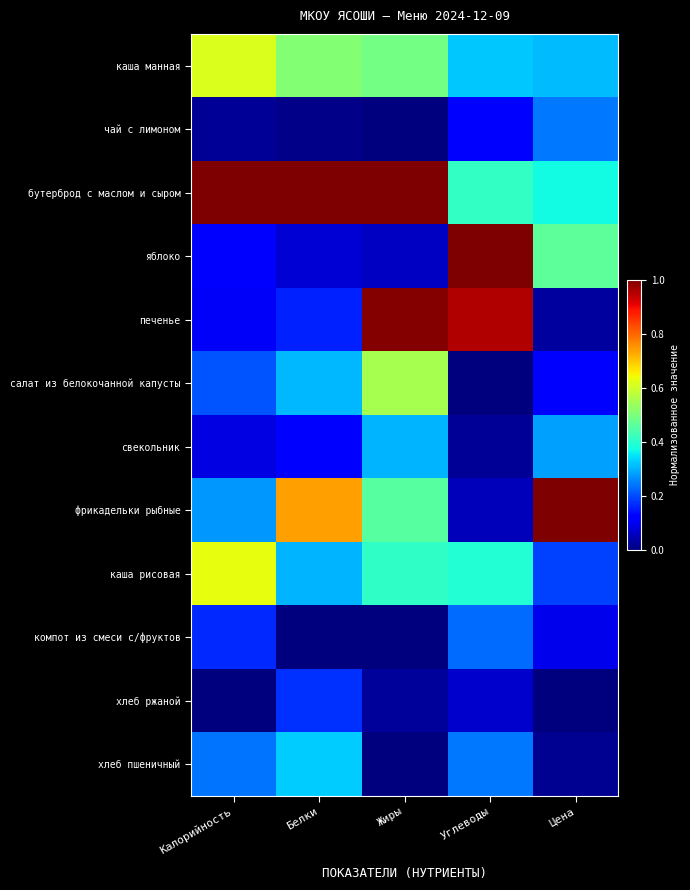

Rank the series by their maximum value, from highest to lowest.

бутерброд с маслом и сыром, яблоко, фрикадельки рыбные, печенье, каша рисовая, каша манная, салат из белокочанной капусты, хлеб пшеничный, свекольник, чай с лимоном, компот из смеси с/фруктов, хлеб ржаной